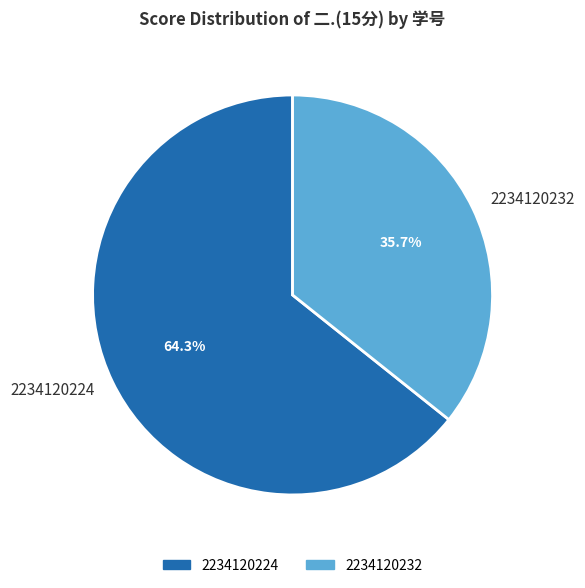

Does any single category account for the majority?

Yes